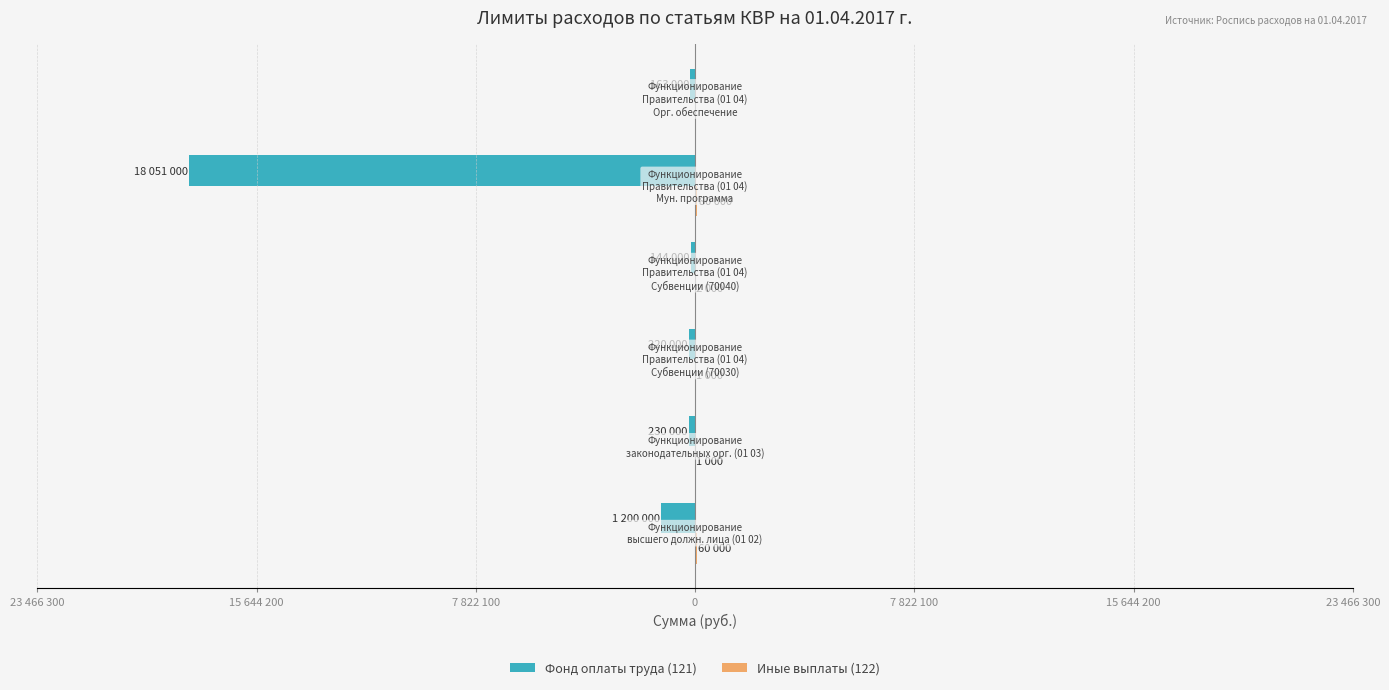

What are all the series names shown in the legend?

Фонд оплаты труда (121), Иные выплаты (122)